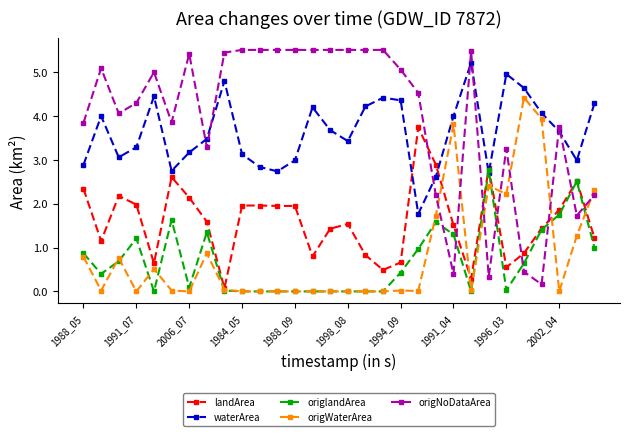

Does the chart have visible grid lines?

No